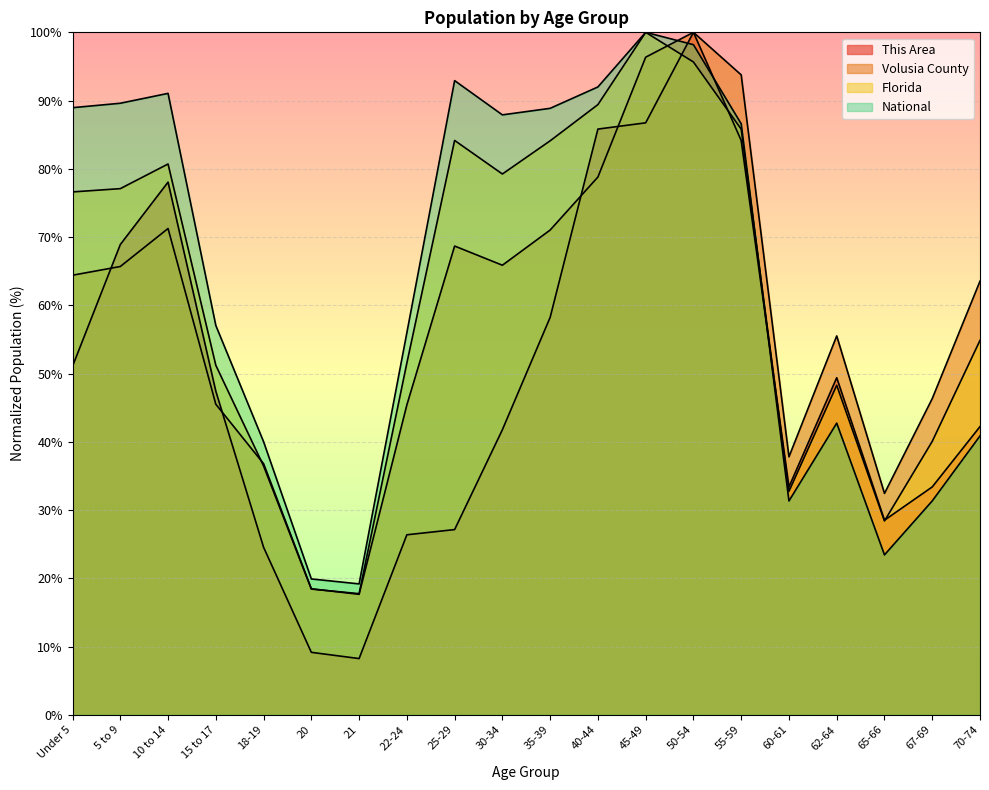

What is the minimum value shown in the chart?

8.2